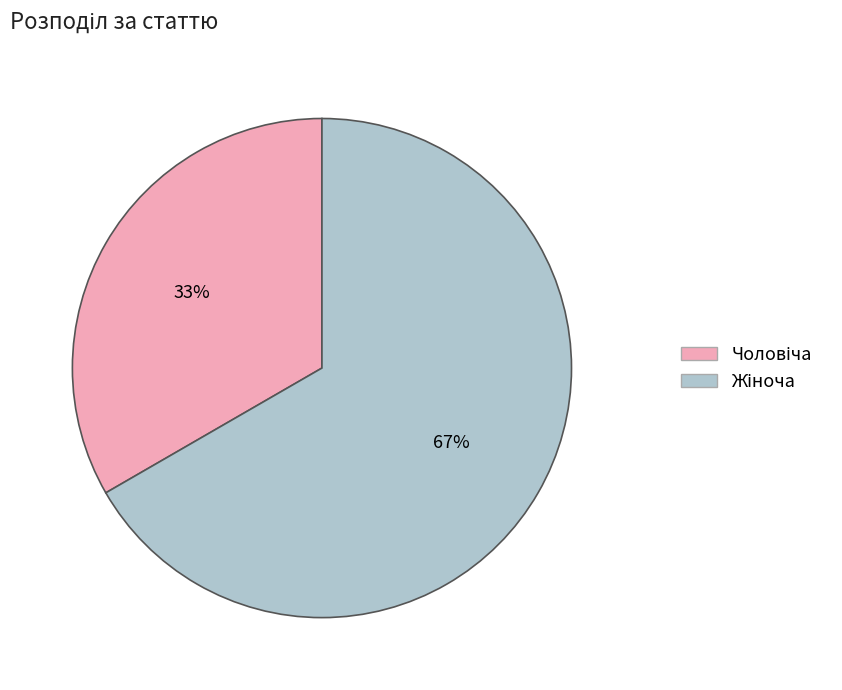

Is there any slice that represents more than half of the pie?

Yes